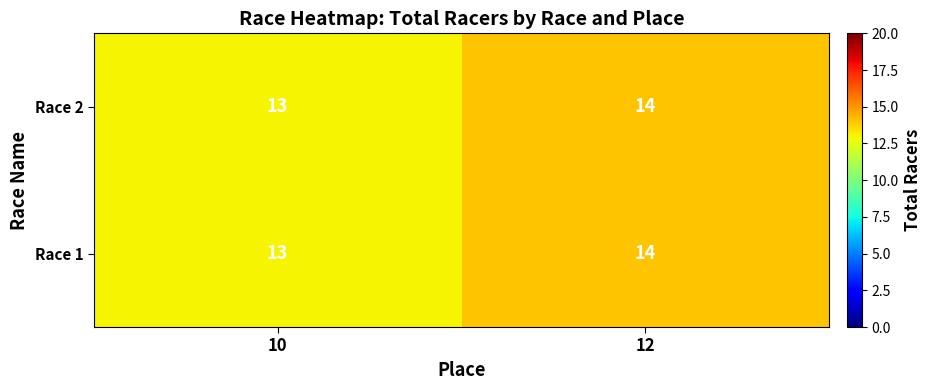

Reading right to left, transcribe all the data shown in this chart.

Race 2: 12=14	10=13
Race 1: 12=14	10=13